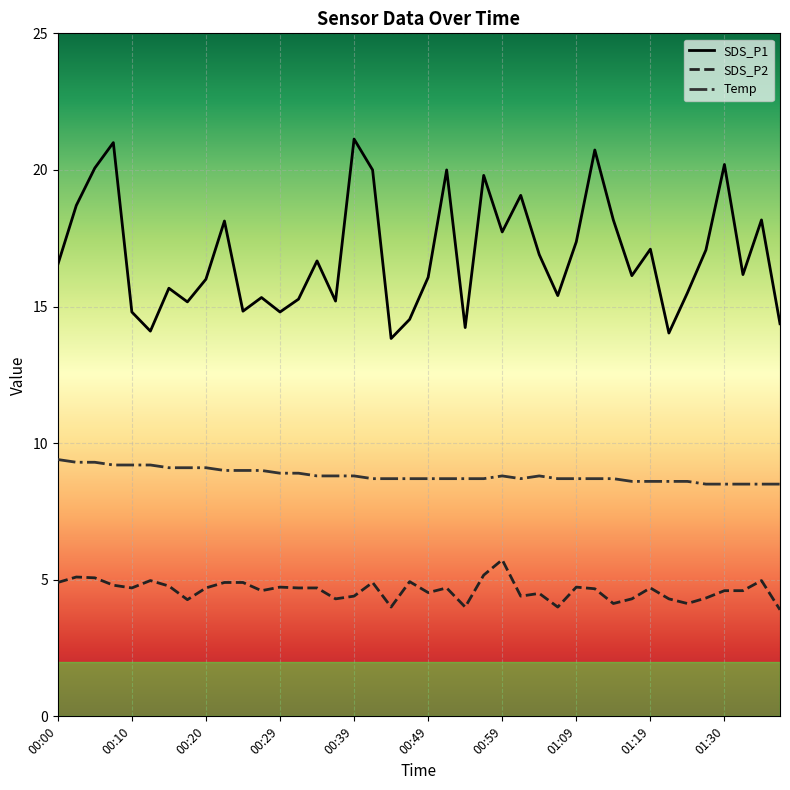

List the series in order of their peak value, highest first.

SDS_P1, Temp, SDS_P2